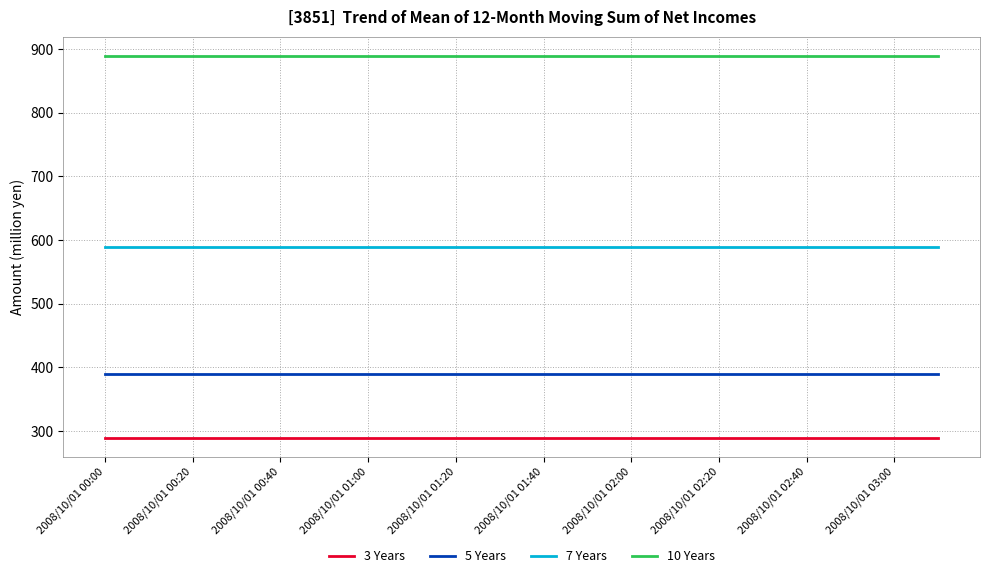

What is the highest value of the 5 Years series?

389.6